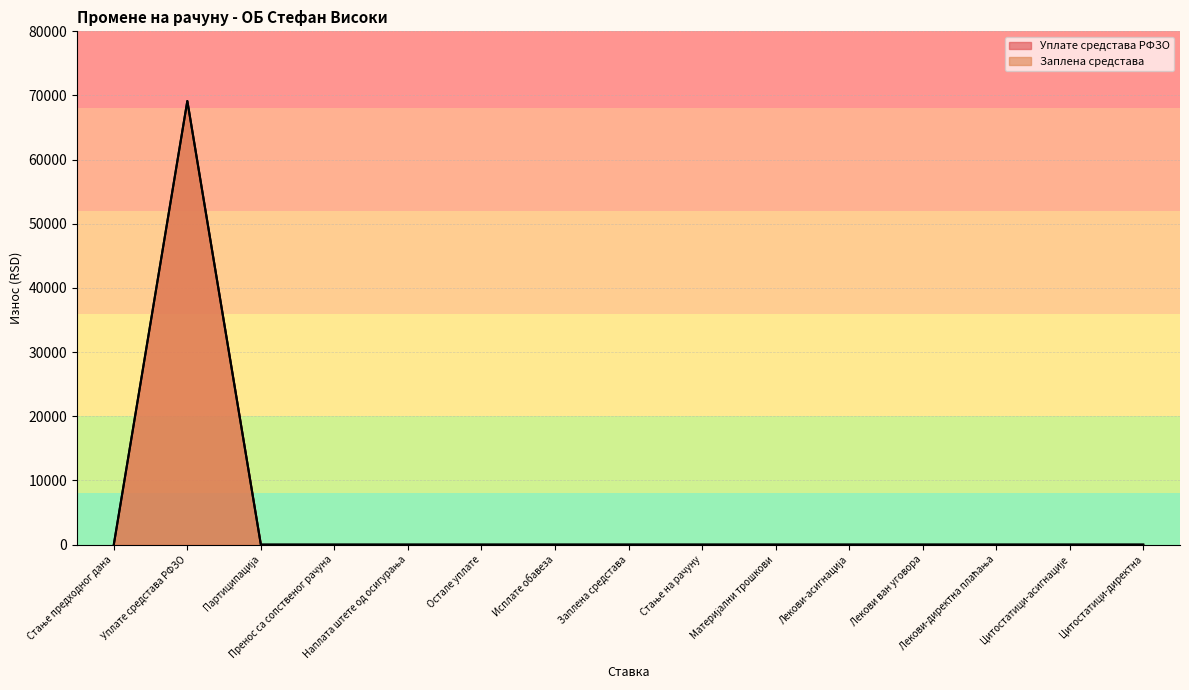

What is the label of the 8th point from the left?

Заплена средстава